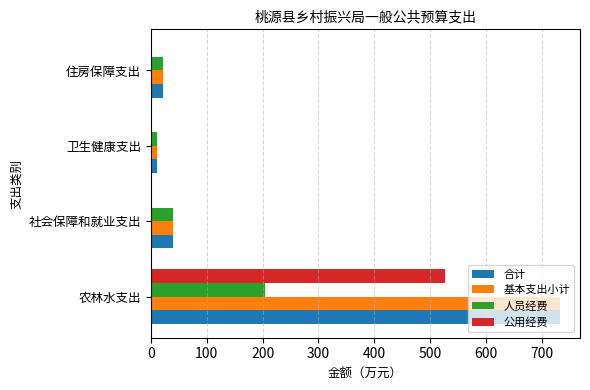

What is the sum of all 人员经费 values?

278.3